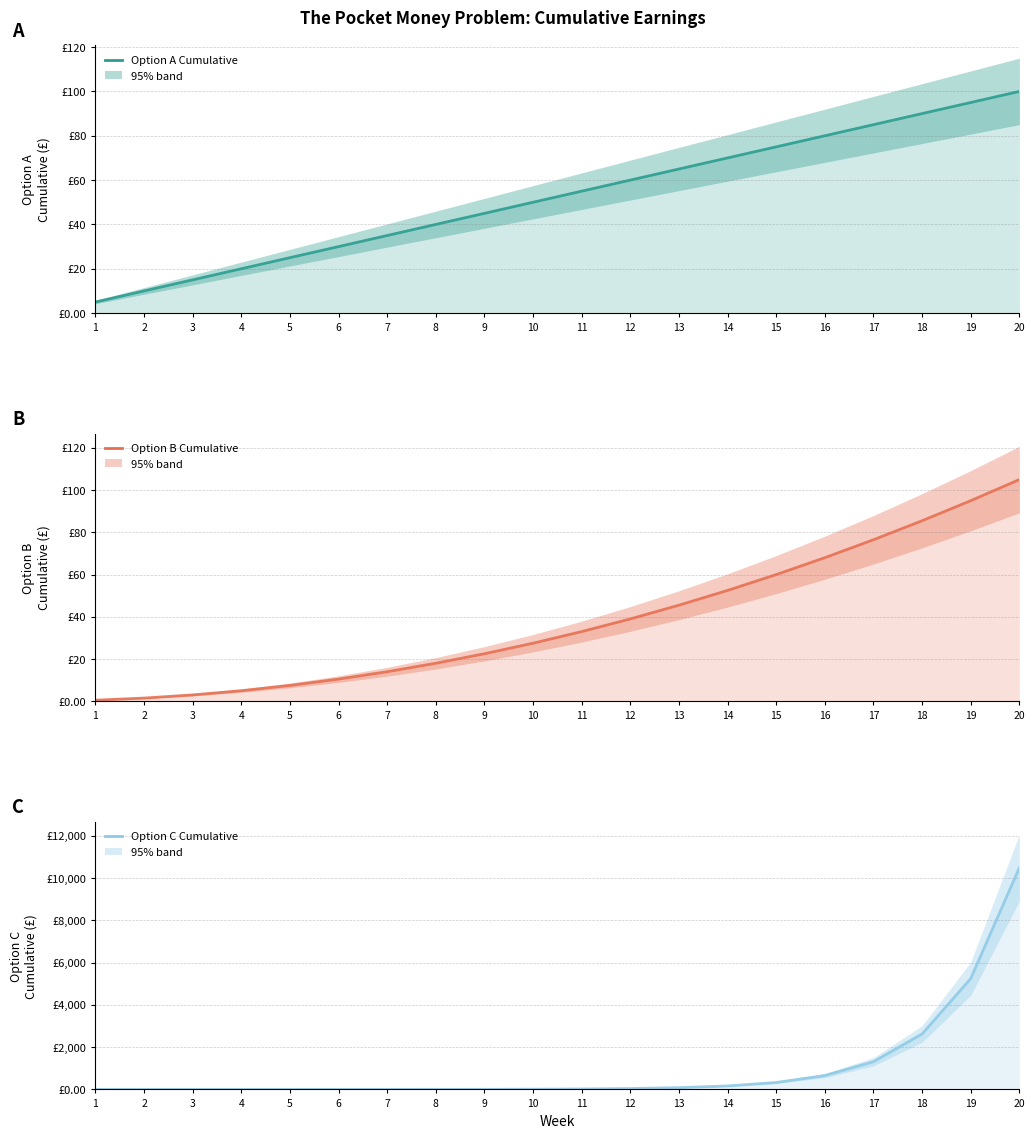

What value does the Option C Cumulative series have at 10?

10.2